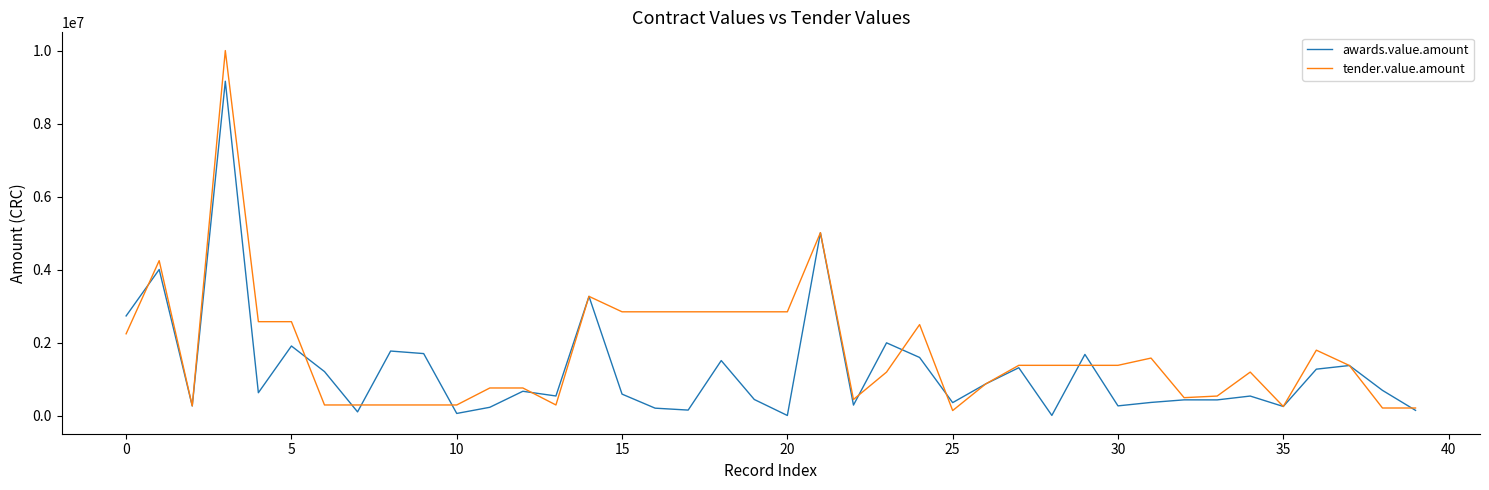

List the series in order of their peak value, highest first.

tender.value.amount, awards.value.amount